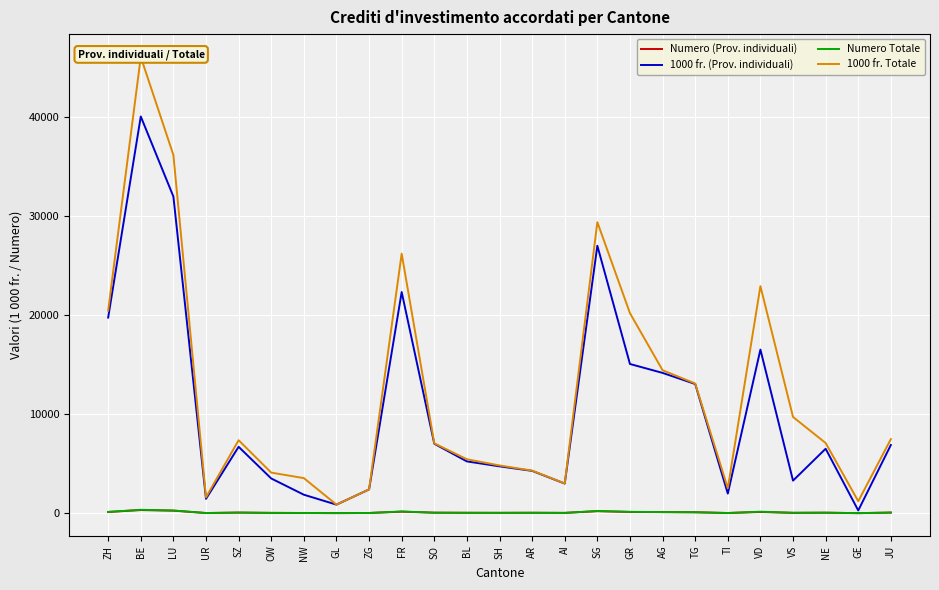

Rank the categories by Numero Totale value from highest to lowest.

BE, LU, SG, FR, VD, GR, ZH, AG, TG, JU, SZ, NE, SO, VS, AR, BL, SH, OW, AI, NW, ZG, TI, UR, GL, GE